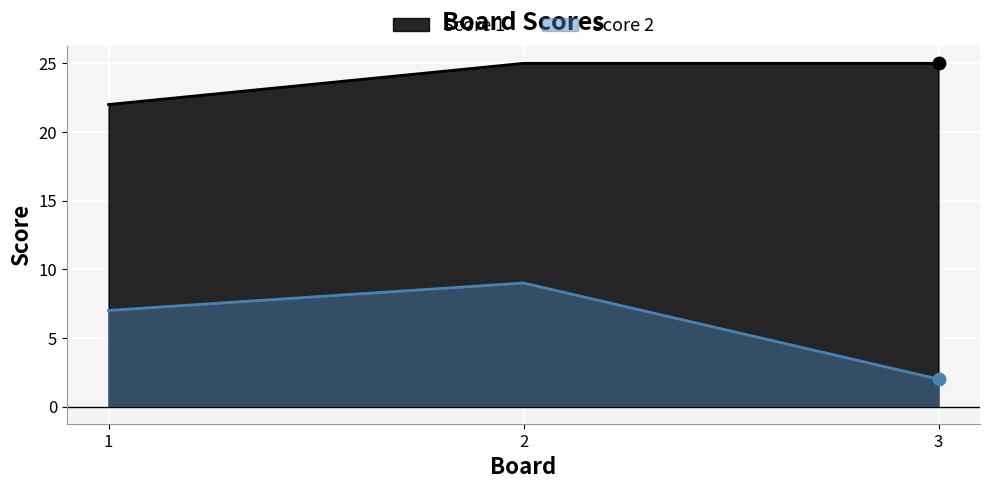

What is the total value across all series at 1?

29